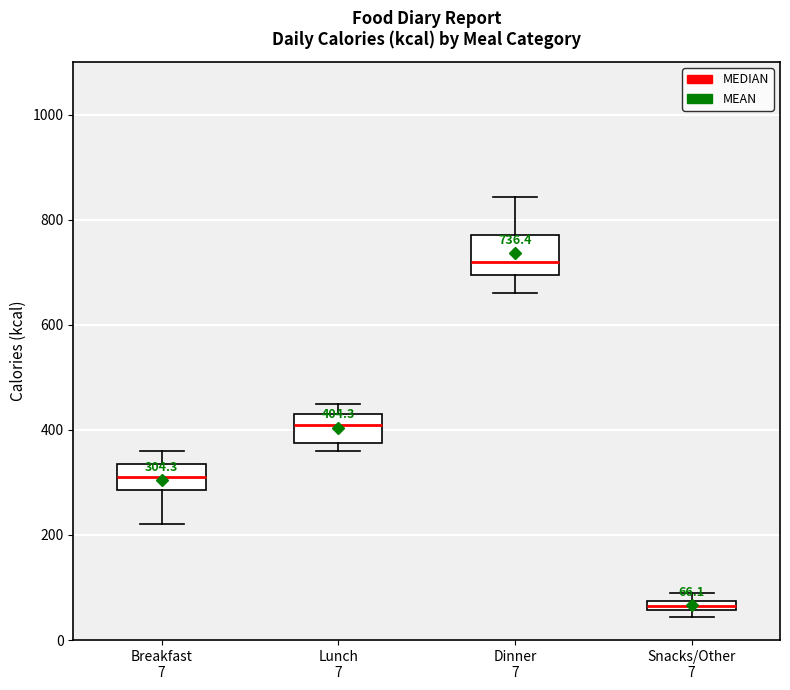

Comparing the boxes themselves (not the whiskers), which one is the tallest?

Dinner 7